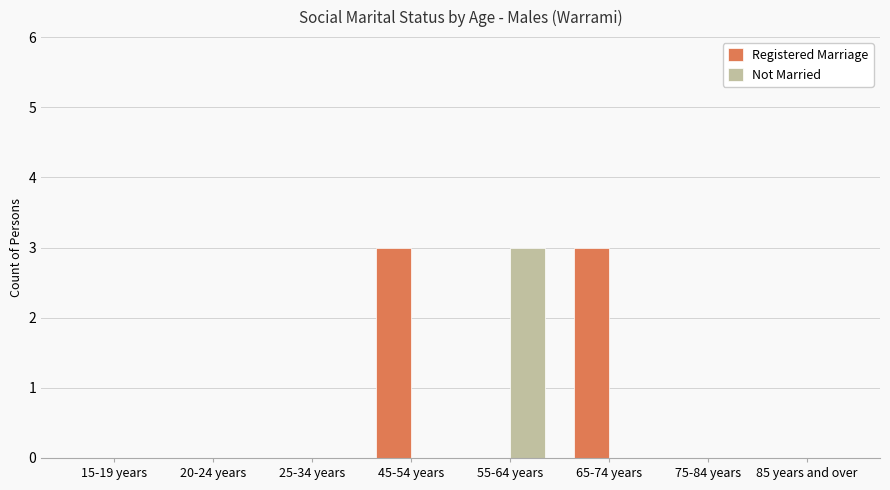

What is the highest value of the Not Married series?

3